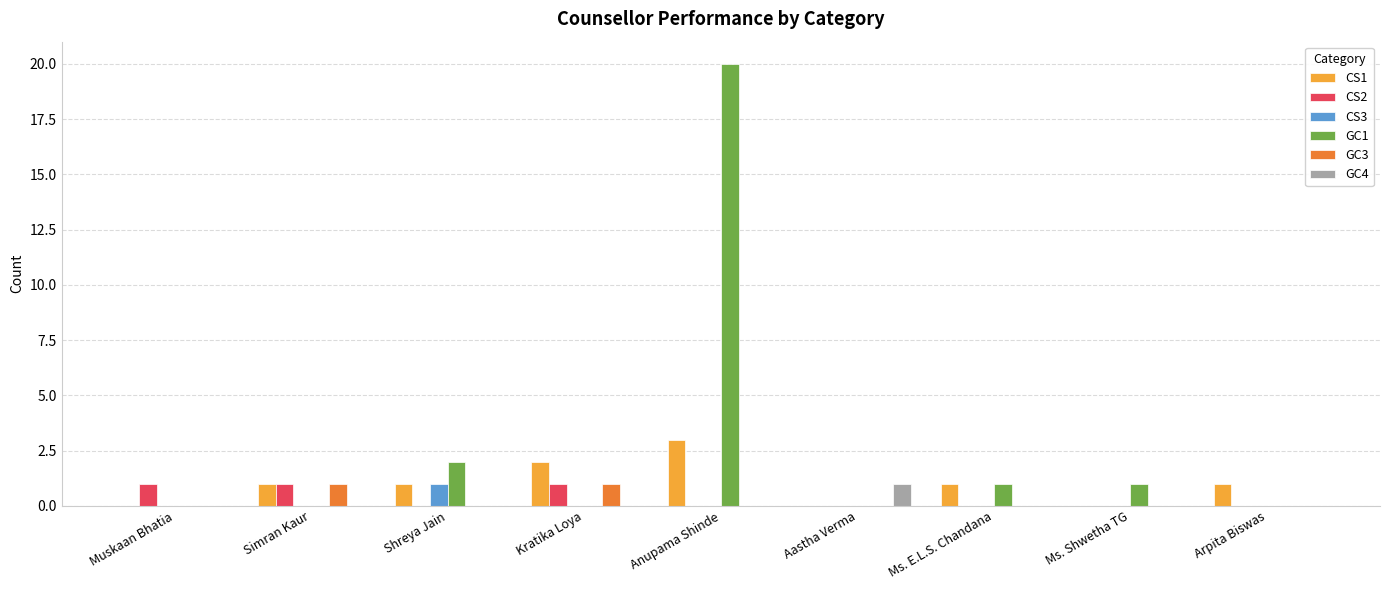

What is the greatest value displayed?

20